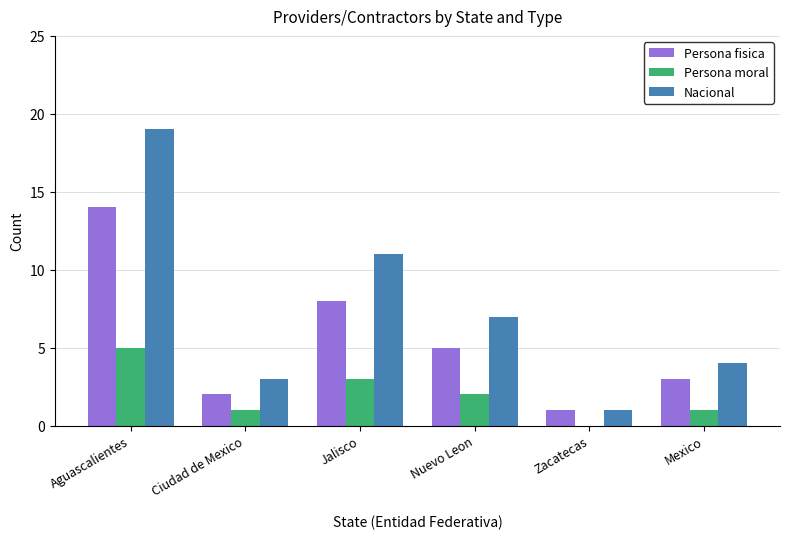

At which label is Persona moral closest to 2?

Nuevo Leon